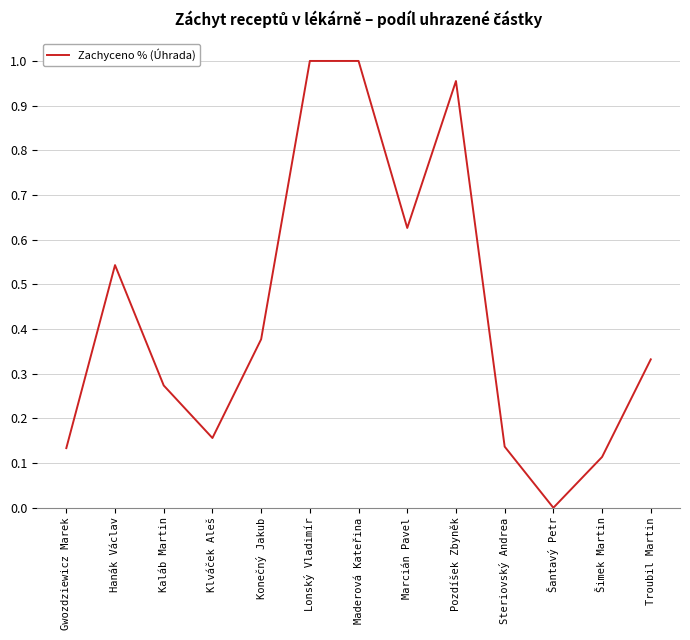

Does the chart display data point markers on the line(s)?

No